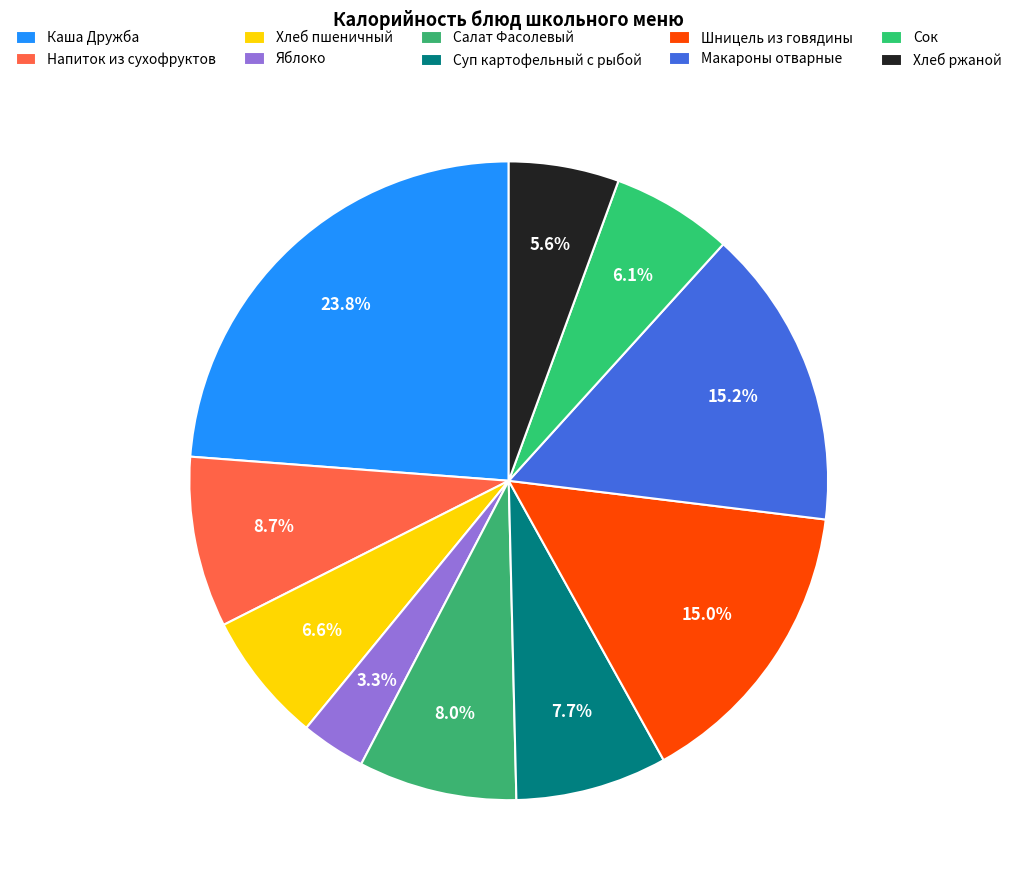

Count the number of slices in the pie.

10